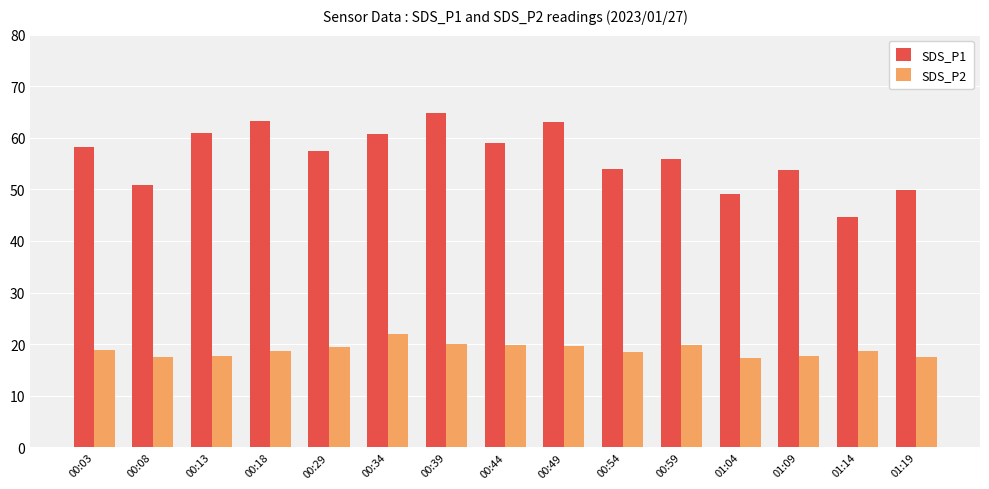

Which series changed the most between 00:18 and 00:44?

SDS_P1